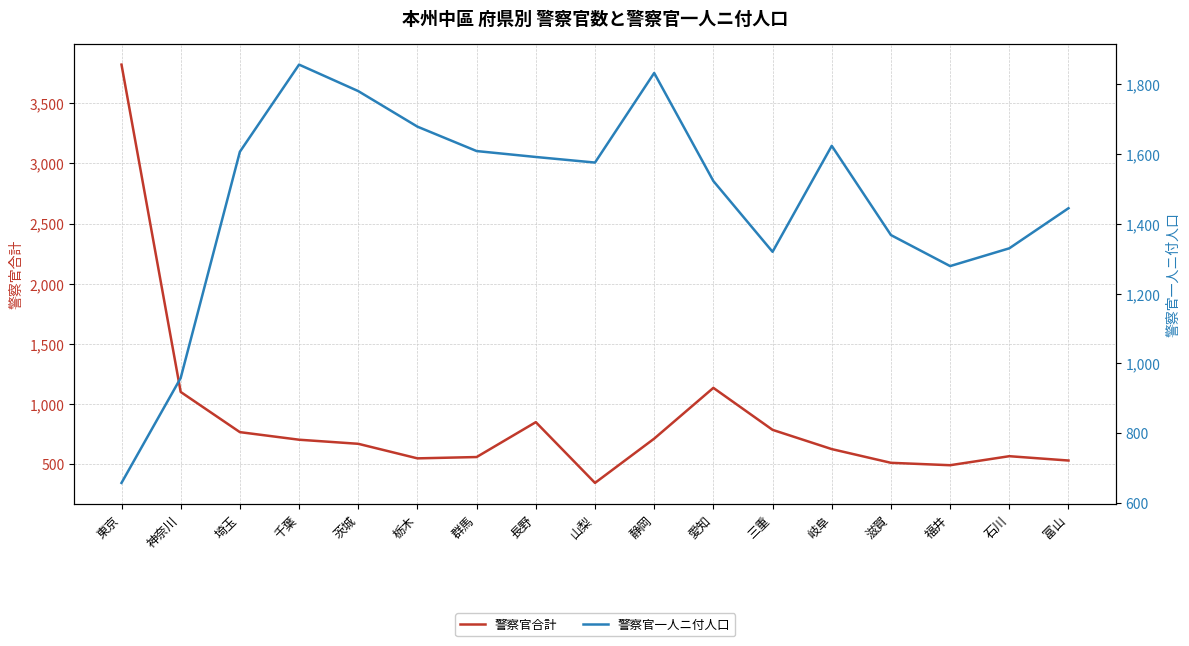

Rank the series by their maximum value, from highest to lowest.

警察官合計, 警察官一人ニ付人口